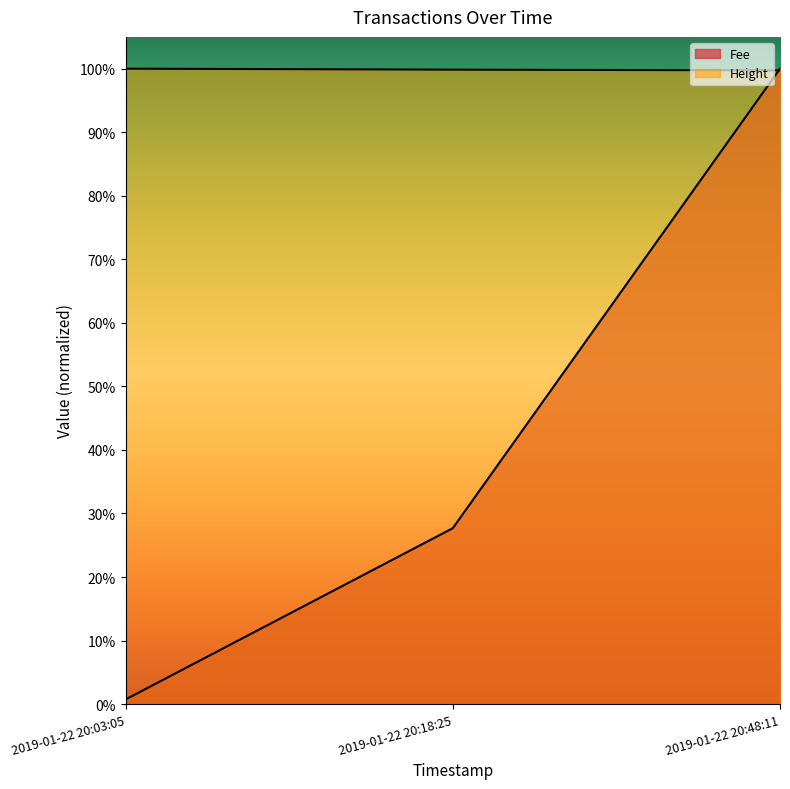

List the series in order of their overall mean, highest first.

Height, Fee